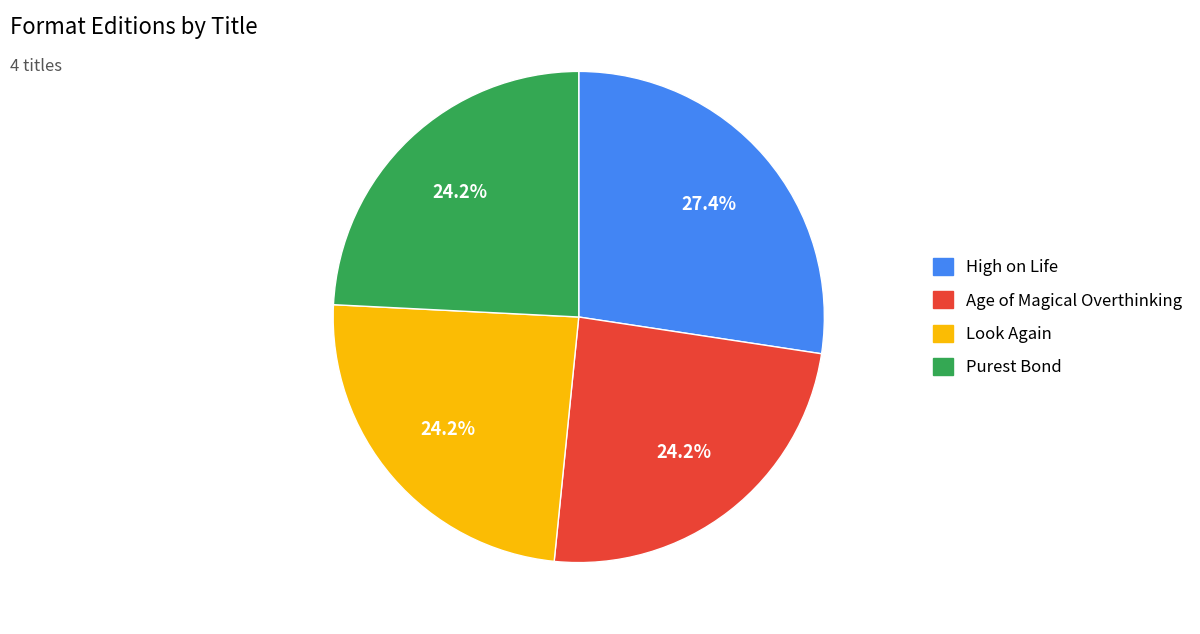

To the nearest percent, what percentage of the pie is High on Life?

27%